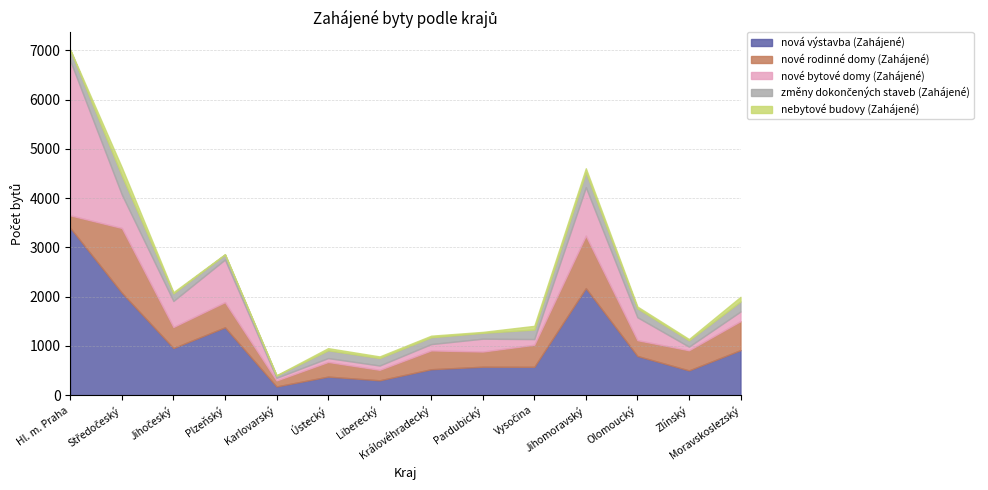

At how many categories does at least one series exceed 2253?

1